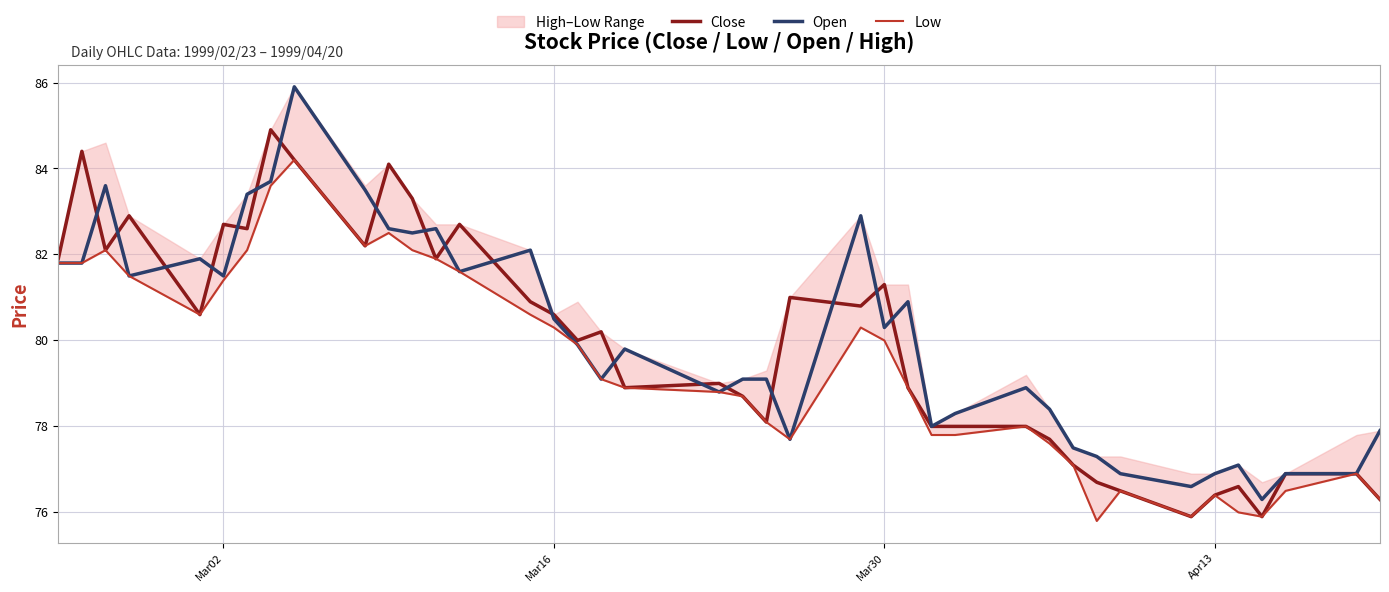

Reading left to right, list all the values displayed in this chart.

Close: 81.9	84.4	82.1	82.9	80.6	82.7	82.6	84.9	84.2	82.2	84.1	83.3	81.9	82.7	80.9	80.6	80.0	80.2	78.9	79.0	78.7	78.1	81.0	80.8	81.3	78.9	78.0	78.0	78.0	77.7	77.1	76.7	76.5	75.9	76.4	76.6	75.9	76.9	76.9	76.3
Open: 81.8	81.8	83.6	81.5	81.9	81.5	83.4	83.7	85.9	83.5	82.6	82.5	82.6	81.6	82.1	80.5	79.9	79.1	79.8	78.8	79.1	79.1	77.7	82.9	80.3	80.9	78.0	78.3	78.9	78.4	77.5	77.3	76.9	76.6	76.9	77.1	76.3	76.9	76.9	77.9
Low: 81.8	81.8	82.1	81.5	80.6	81.4	82.1	83.6	84.2	82.2	82.5	82.1	81.9	81.6	80.6	80.3	79.9	79.1	78.9	78.8	78.7	78.1	77.7	80.3	80.0	78.9	77.8	77.8	78.0	77.6	77.1	75.8	76.5	75.9	76.4	76.0	75.9	76.5	76.9	76.3